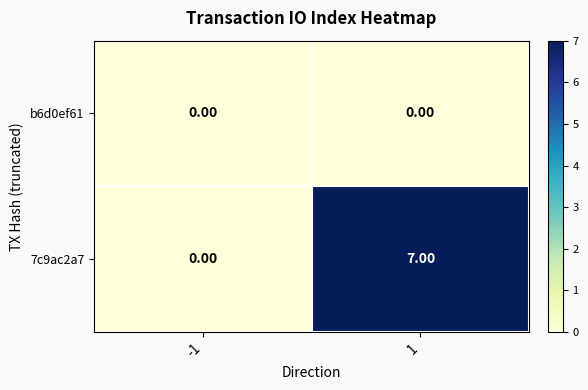

What is the average value of the 7c9ac2a7 series?

4